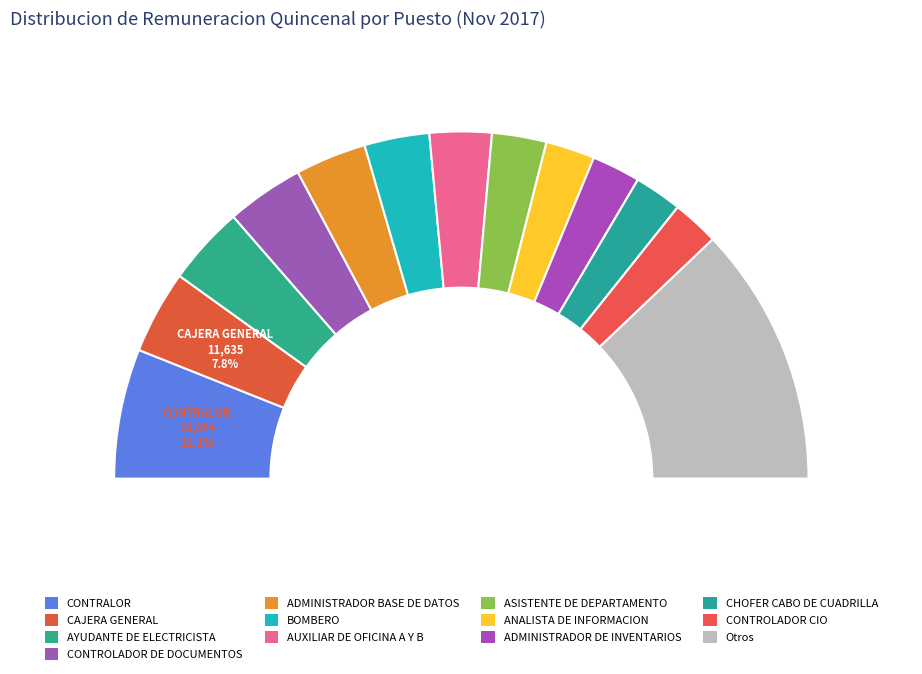

What is the change in value from ASISTENTE DE DEPARTAMENTO to CONTROLADOR DE DOCUMENTOS?

+3175.5